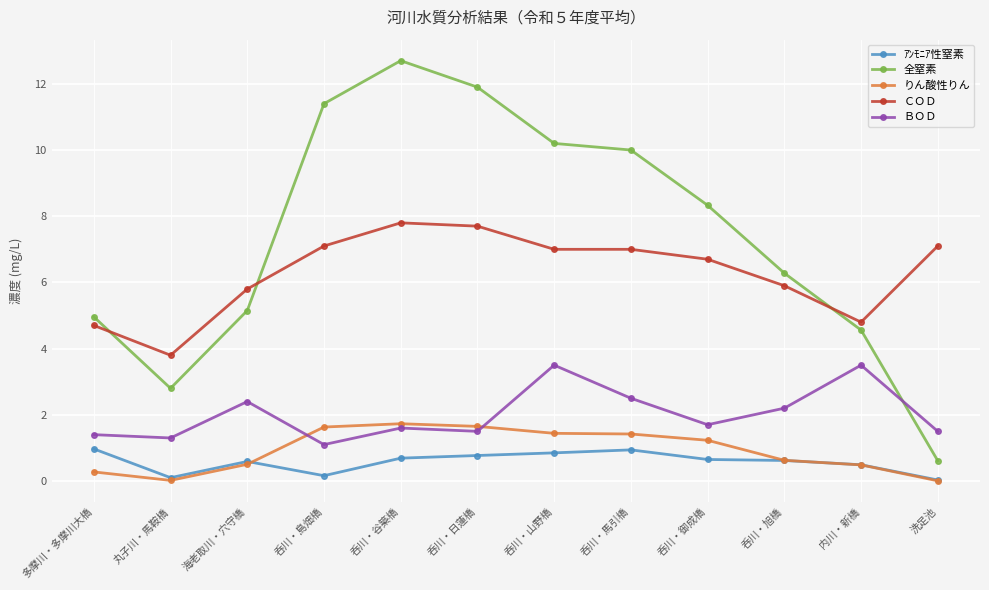

What is the difference between the ｱﾝﾓﾆｱ性窒素 values at 呑川・山野橋 and 呑川・島畑橋?

0.7